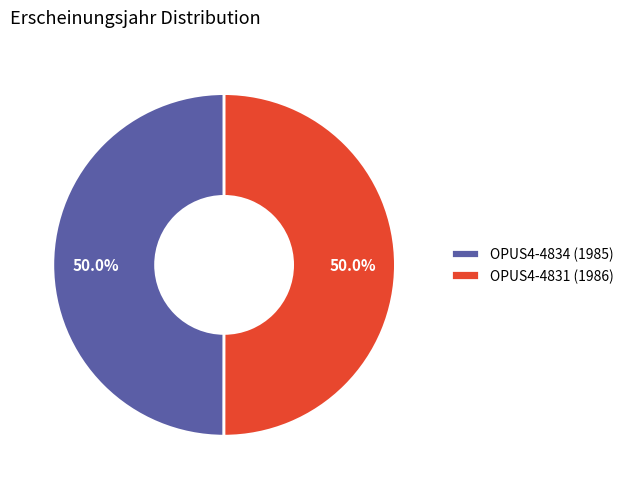

How many segments does this pie chart have?

2